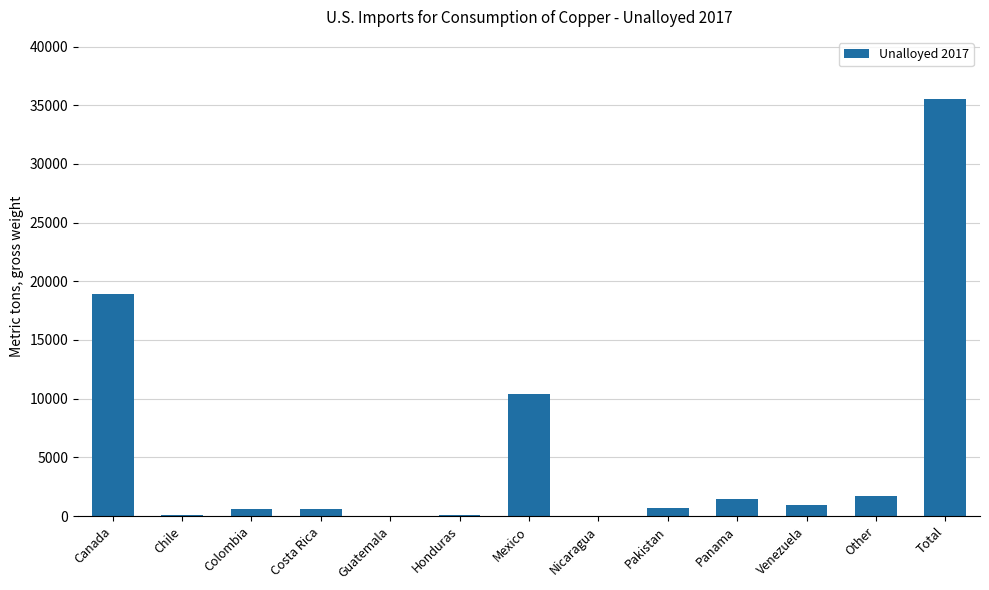

What is the average value?

5463